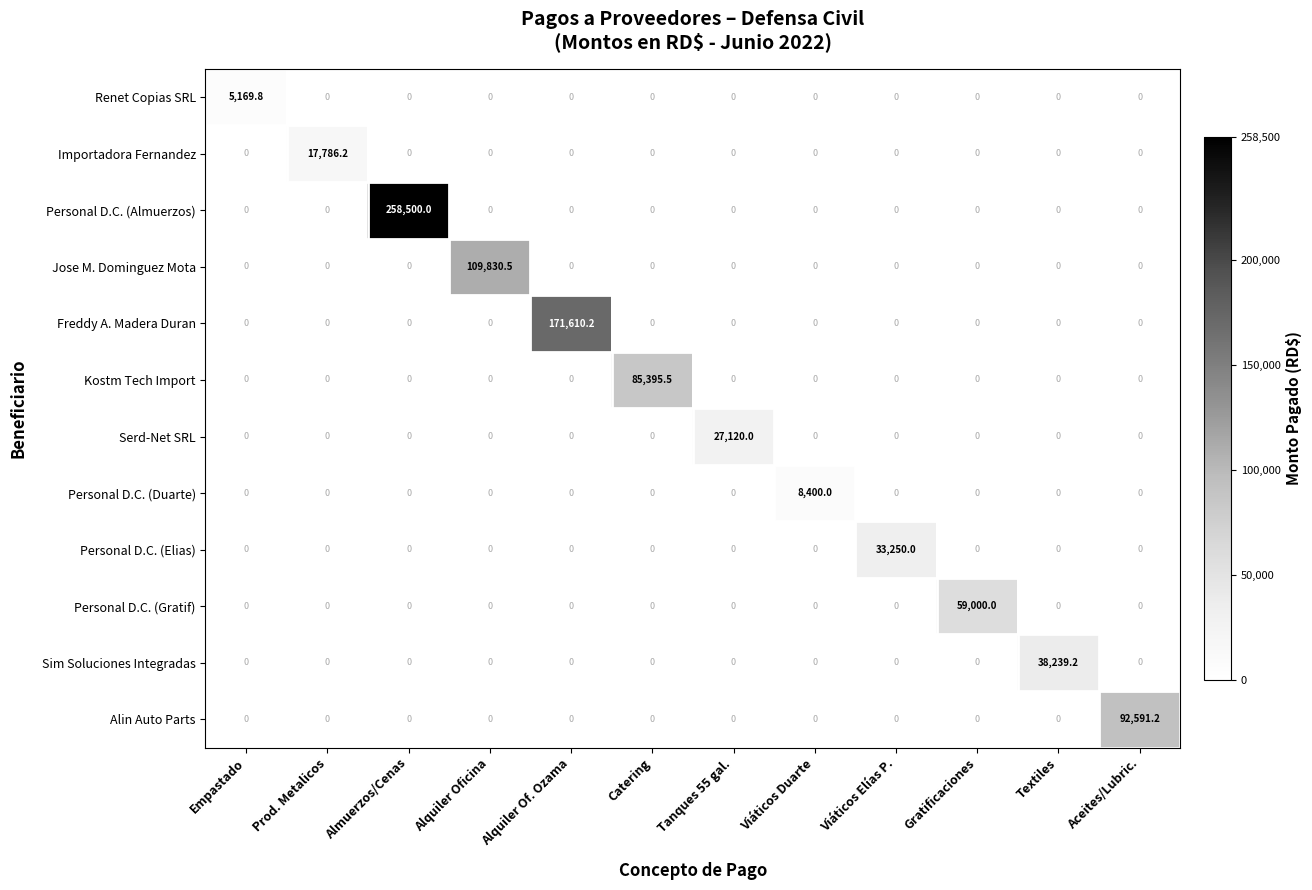

At which category is the sum across all series the highest?

Almuerzos/Cenas